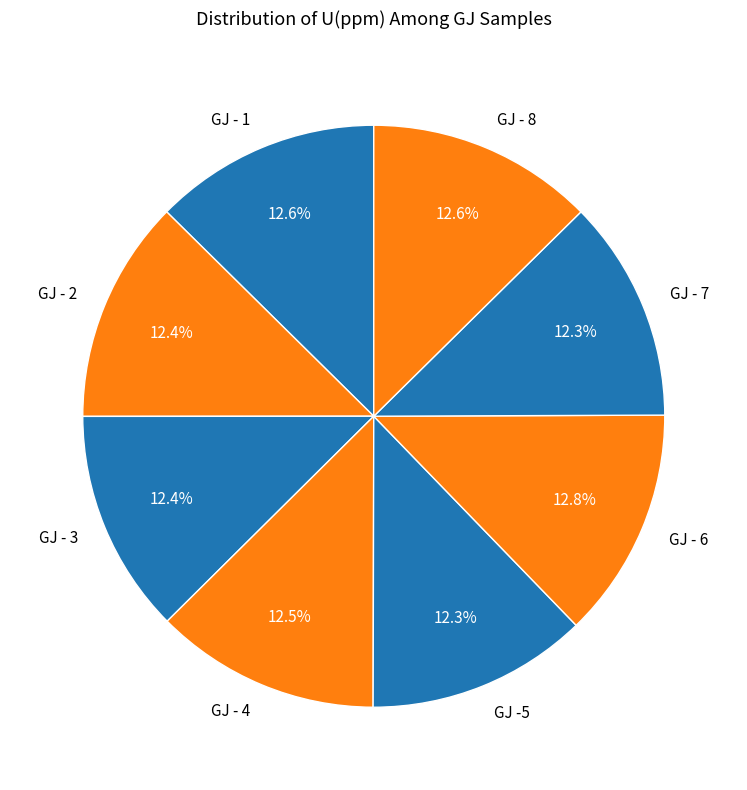

Approximately how many times larger is the value at GJ -5 compared to GJ - 6?

1.0